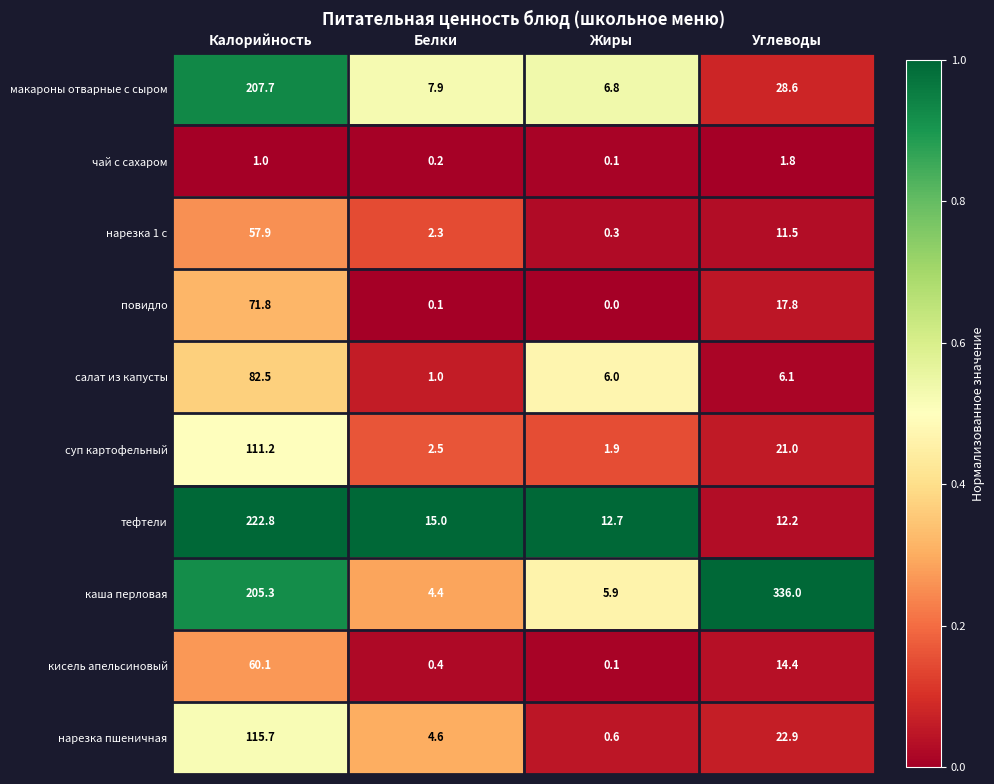

What is the difference between the highest and lowest values at Белки?

14.9